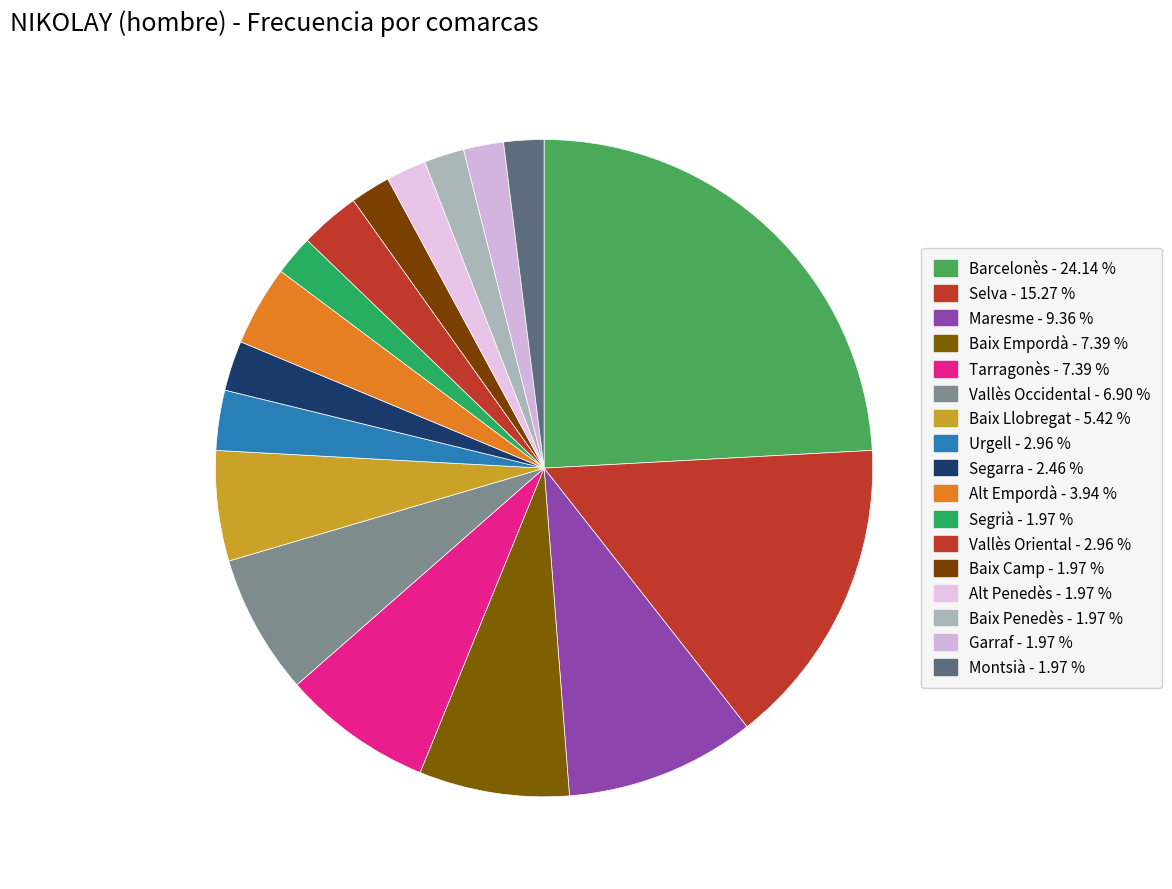

Does Vallès Oriental represent more than half of the total?

No